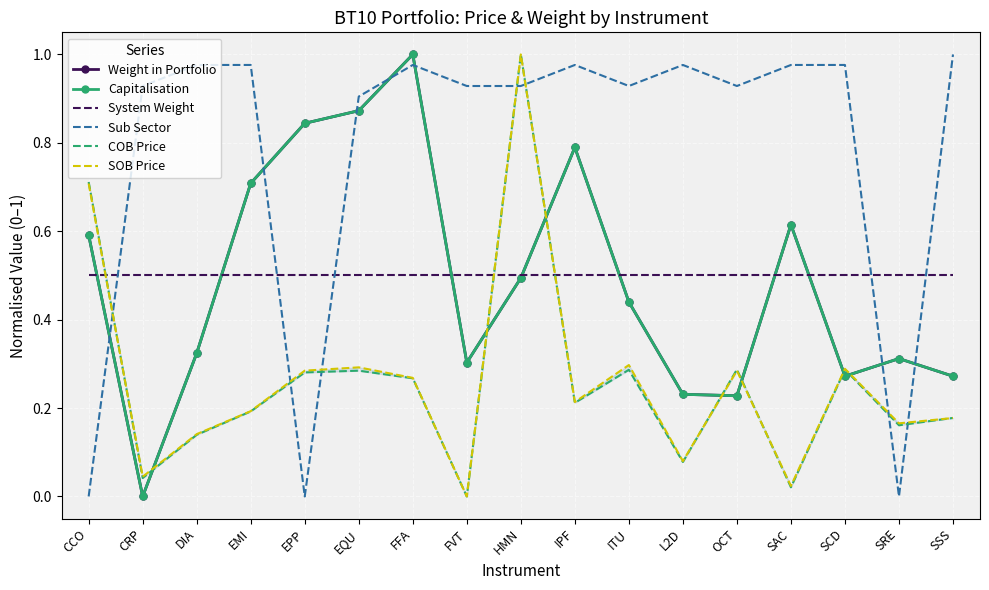

What is the average value of the System Weight series?

0.5